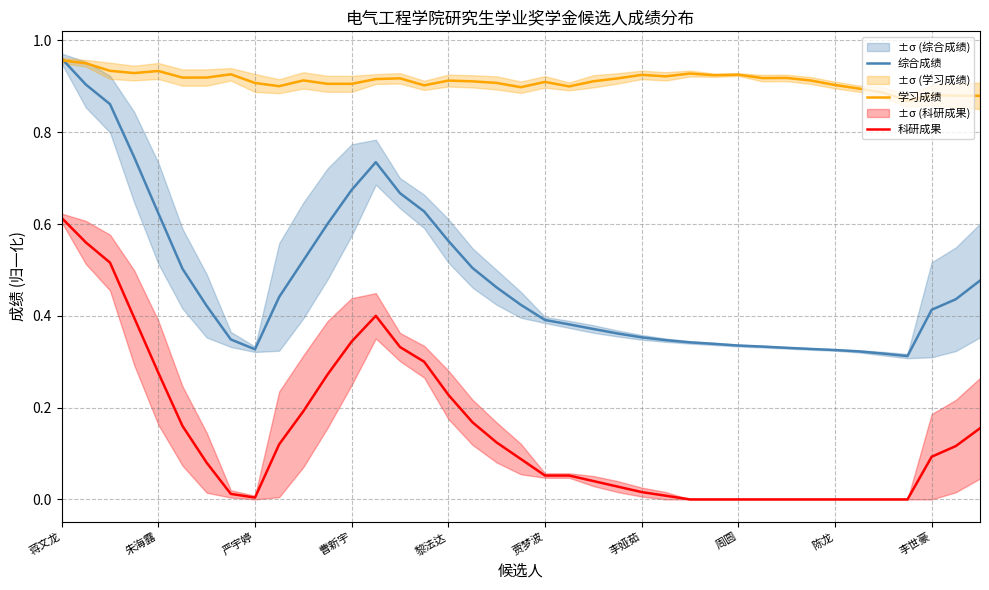

What are all the series names shown in the legend?

综合成绩, 学习成绩, 科研成果